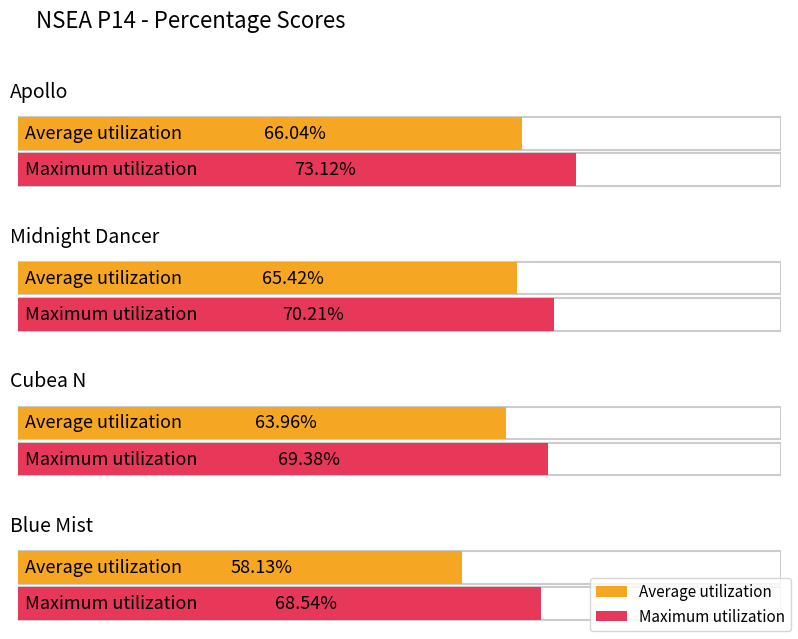

Count the number of data series in this chart.

2